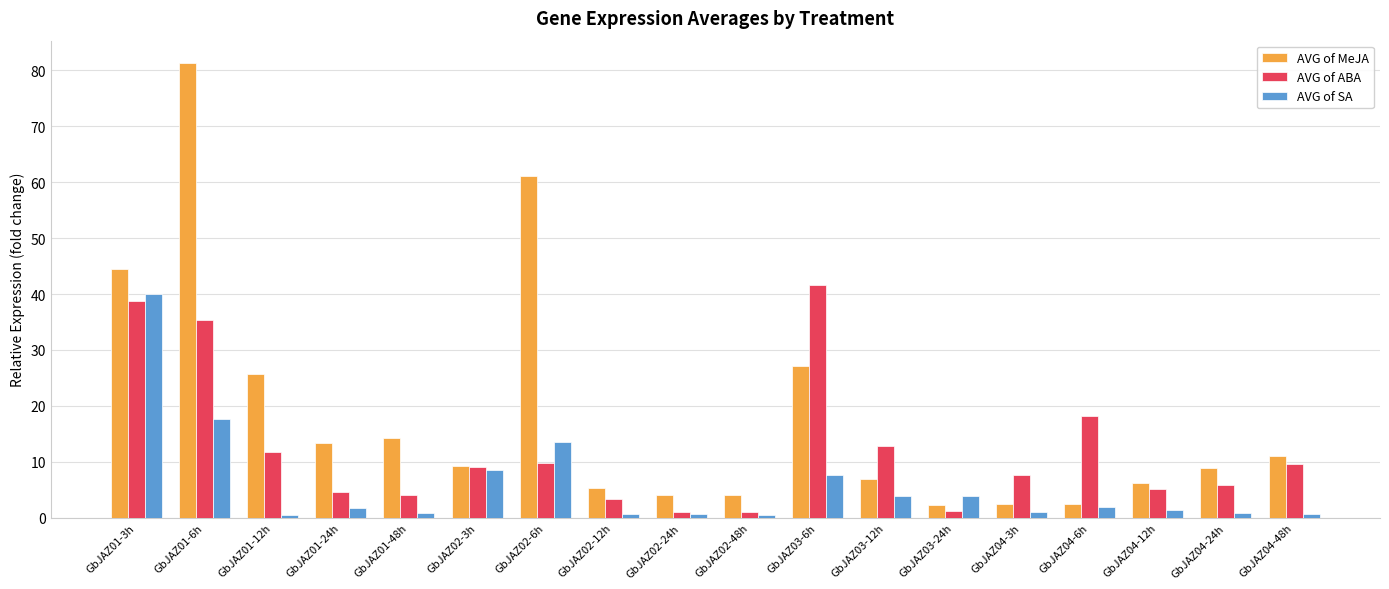

Rank the series by their average value, from highest to lowest.

AVG of MeJA, AVG of ABA, AVG of SA